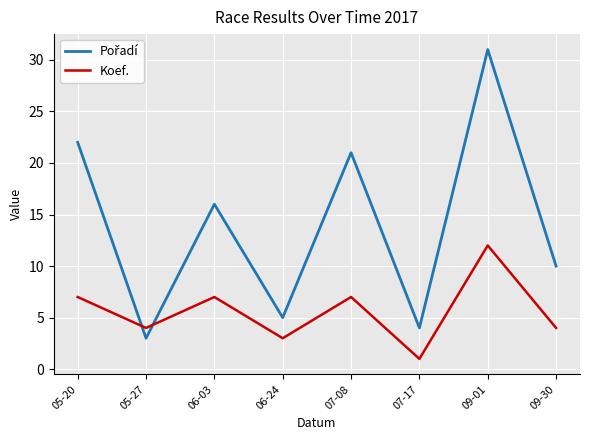

How many interior local valleys does the Koef. series have?

3